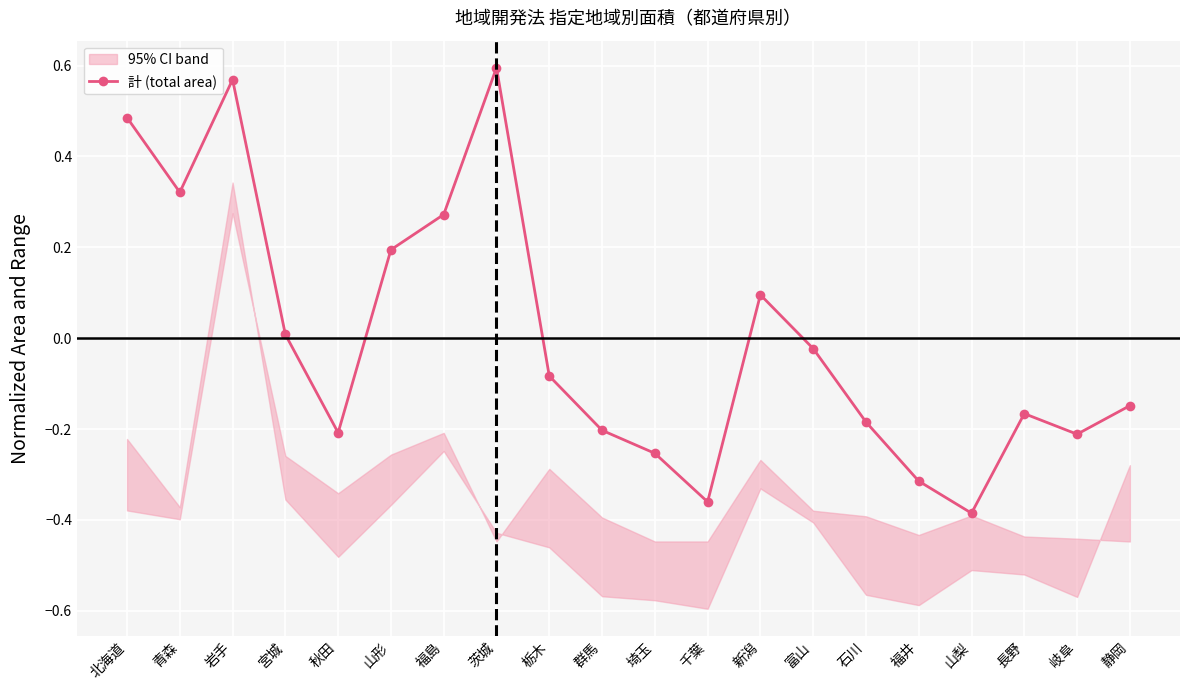

What is the greatest value displayed?

0.6